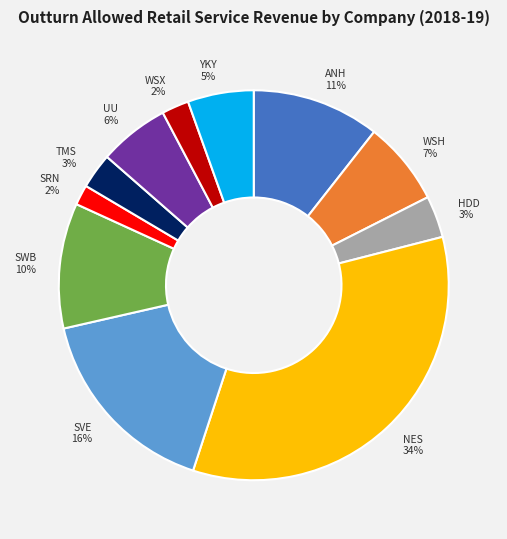

To the nearest percent, what is the average slice percentage?

9%